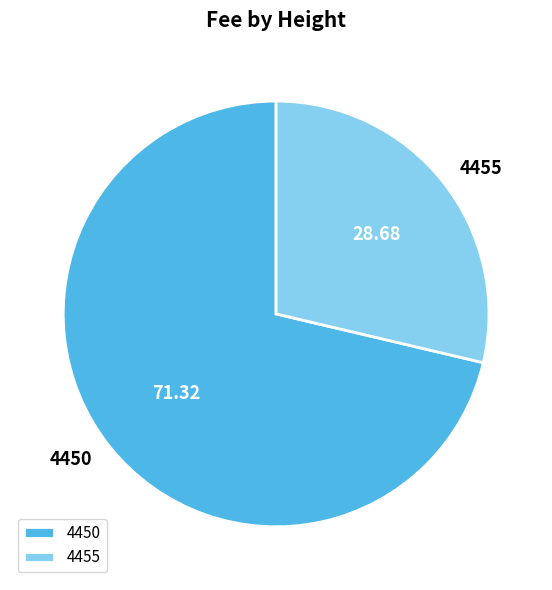

How many segments does this pie chart have?

2